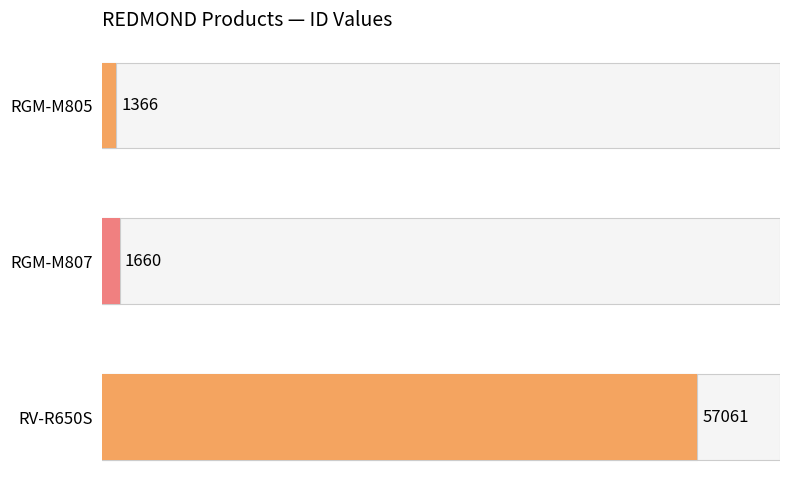

How many data points are less than 1660?

1